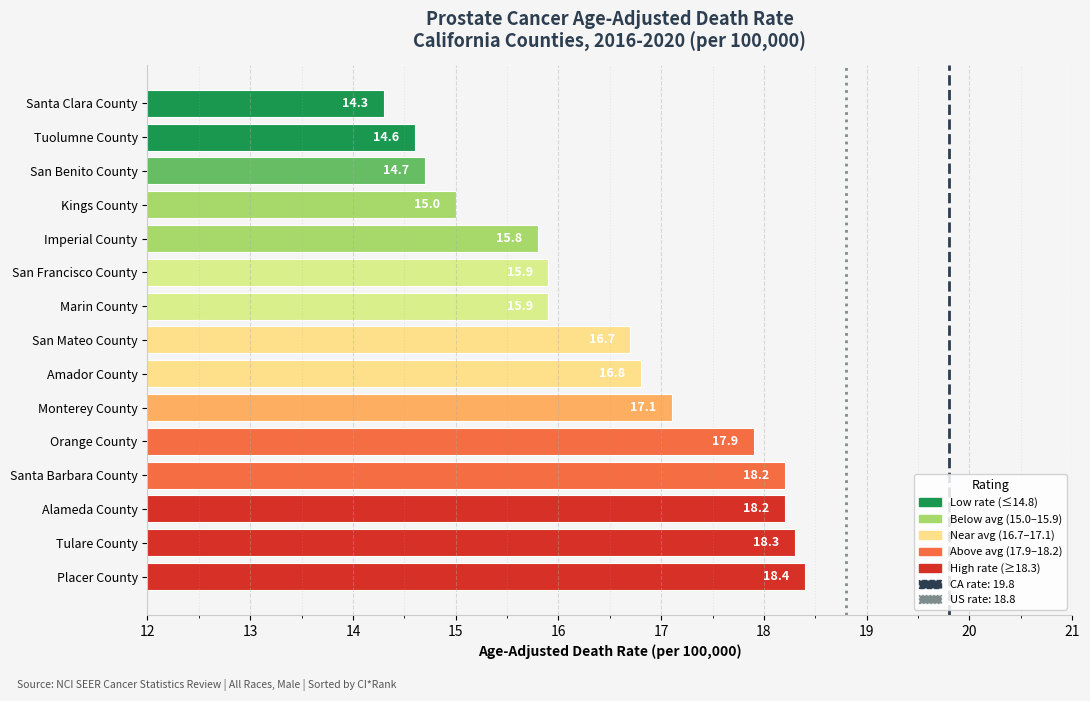

Which label corresponds to the largest value in the chart?

Placer County